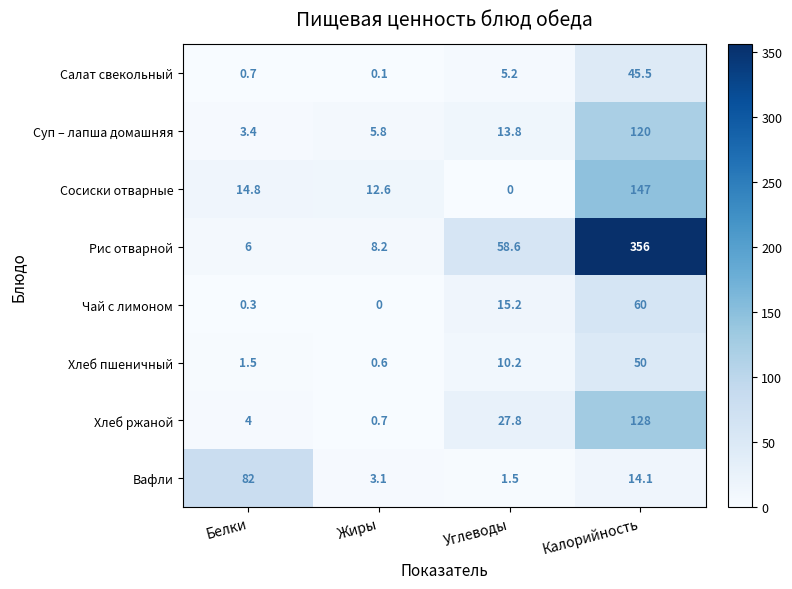

Rank the categories by Чай с лимоном value from lowest to highest.

Жиры, Белки, Углеводы, Калорийность